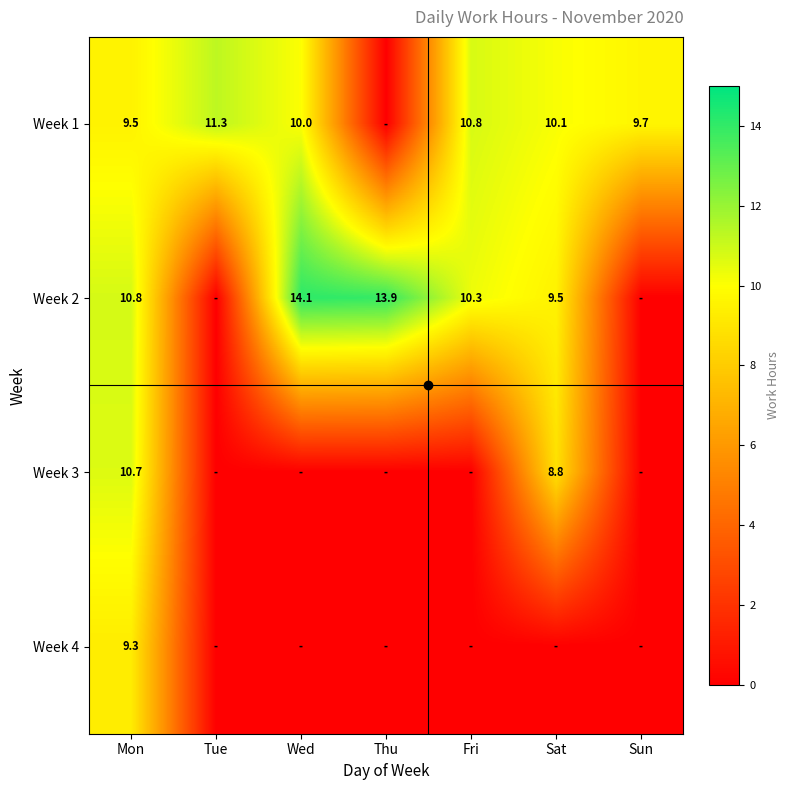

What is the total value across all series at Mon?

40.3